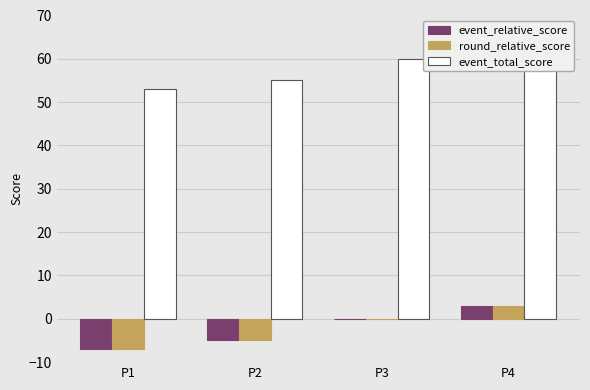

What is the total value across all series at P3?

60